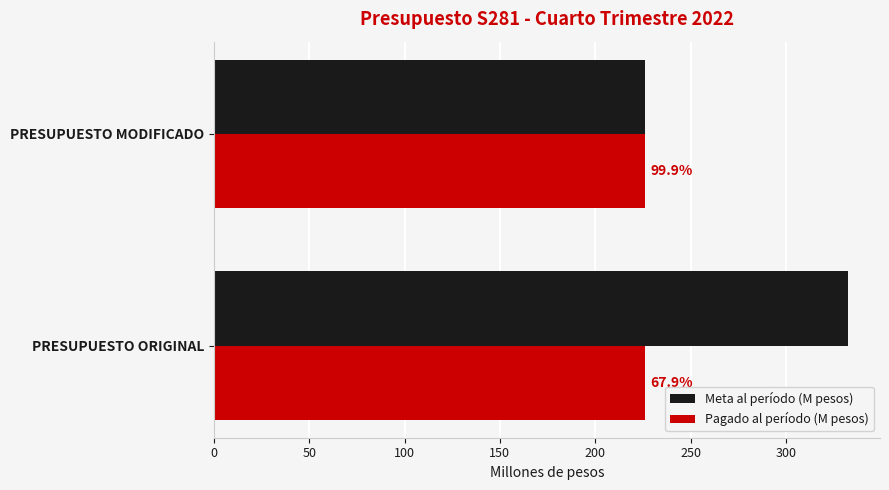

What is the average value of the Meta al período (M pesos) series?

279.5